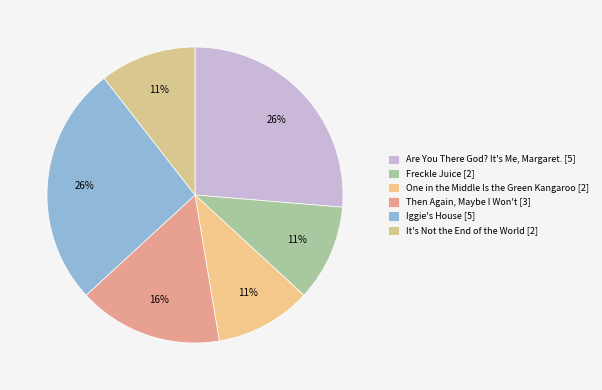

Combined, do It's Not the End of the World and Are You There God? It's Me, Margaret. account for over 50%?

No